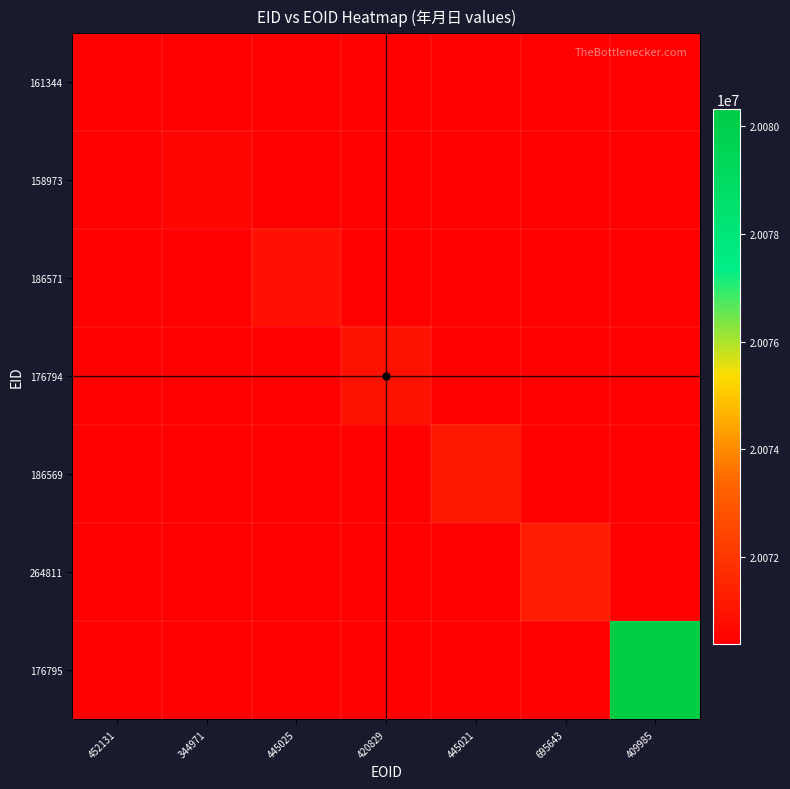

Reading left to right, transcribe all the data shown in this chart.

161344: 452131=20070400	344971=20070400	445025=20070400	420829=20070400	445021=20070400	695643=20070400	409985=20070400
158973: 452131=20070400	344971=20070605	445025=20070400	420829=20070400	445021=20070400	695643=20070400	409985=20070400
186571: 452131=20070400	344971=20070400	445025=20070900	420829=20070400	445021=20070400	695643=20070400	409985=20070400
176794: 452131=20070400	344971=20070400	445025=20070400	420829=20070913	445021=20070400	695643=20070400	409985=20070400
186569: 452131=20070400	344971=20070400	445025=20070400	420829=20070400	445021=20071100	695643=20070400	409985=20070400
264811: 452131=20070400	344971=20070400	445025=20070400	420829=20070400	445021=20070400	695643=20071226	409985=20070400
176795: 452131=20070400	344971=20070400	445025=20070400	420829=20070400	445021=20070400	695643=20070400	409985=20080306